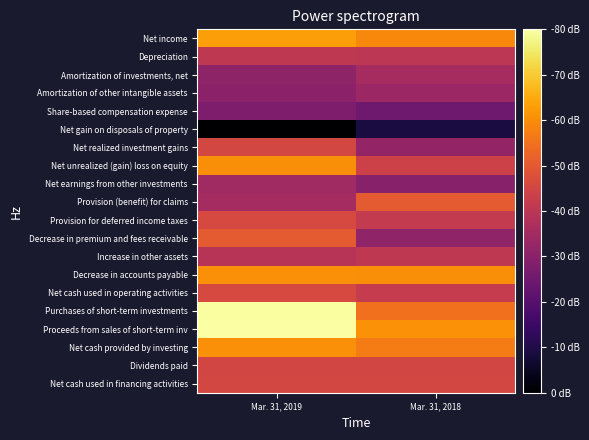

Reading left to right, transcribe all the data shown in this chart.

Net income: Mar. 31, 2019=0.8	Mar. 31, 2018=0.7
Depreciation: Mar. 31, 2019=0.5	Mar. 31, 2018=0.5
Amortization of investments, net: Mar. 31, 2019=0.4	Mar. 31, 2018=0.4
Amortization of other intangible assets: Mar. 31, 2019=0.4	Mar. 31, 2018=0.4
Share-based compensation expense: Mar. 31, 2019=0.3	Mar. 31, 2018=0.3
Net gain on disposals of property: Mar. 31, 2019=0.0	Mar. 31, 2018=0.1
Net realized investment gains: Mar. 31, 2019=0.6	Mar. 31, 2018=0.4
Net unrealized (gain) loss on equity: Mar. 31, 2019=0.8	Mar. 31, 2018=0.5
Net earnings from other investments: Mar. 31, 2019=0.4	Mar. 31, 2018=0.4
Provision (benefit) for claims: Mar. 31, 2019=0.4	Mar. 31, 2018=0.6
Provision for deferred income taxes: Mar. 31, 2019=0.6	Mar. 31, 2018=0.5
Decrease in premium and fees receivable: Mar. 31, 2019=0.6	Mar. 31, 2018=0.4
Increase in other assets: Mar. 31, 2019=0.5	Mar. 31, 2018=0.5
Decrease in accounts payable: Mar. 31, 2019=0.8	Mar. 31, 2018=0.8
Net cash used in operating activities: Mar. 31, 2019=0.6	Mar. 31, 2018=0.5
Purchases of short-term investments: Mar. 31, 2019=1.0	Mar. 31, 2018=0.7
Proceeds from sales of short-term inv: Mar. 31, 2019=1.0	Mar. 31, 2018=0.8
Net cash provided by investing: Mar. 31, 2019=0.8	Mar. 31, 2018=0.7
Dividends paid: Mar. 31, 2019=0.6	Mar. 31, 2018=0.6
Net cash used in financing activities: Mar. 31, 2019=0.6	Mar. 31, 2018=0.6